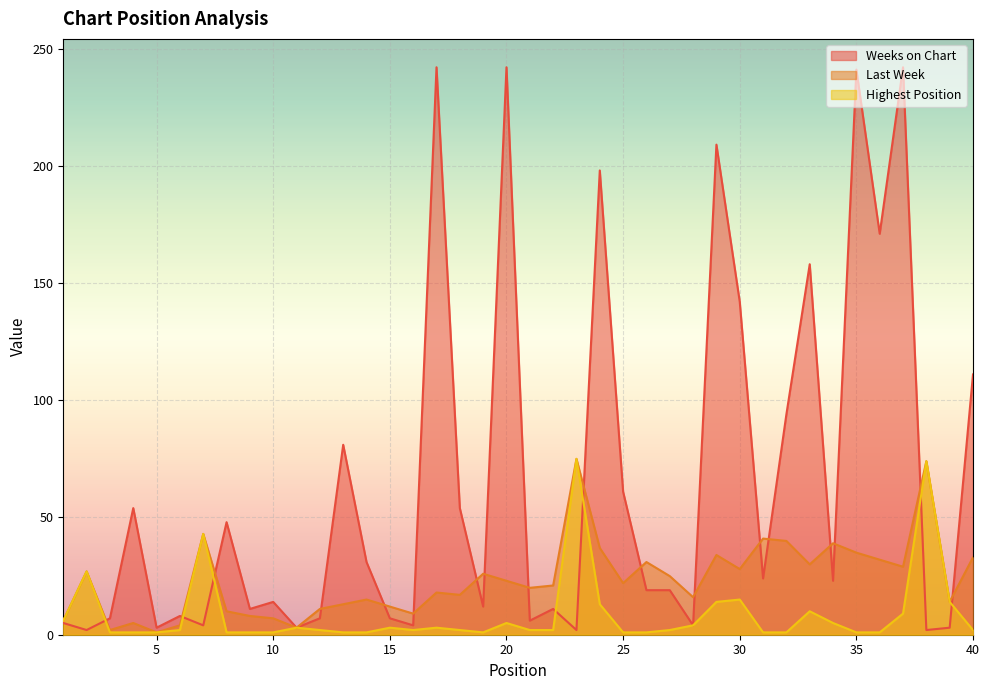

Where is the first local maximum for Last Week?

2